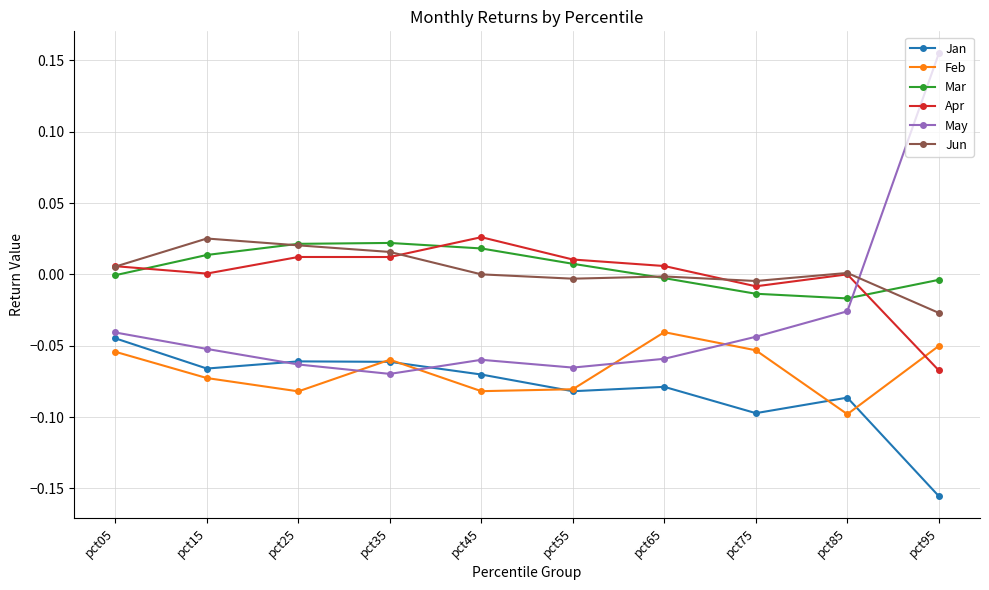

In Apr, how many points are higher than both neighbors (excluding endpoints)?

3